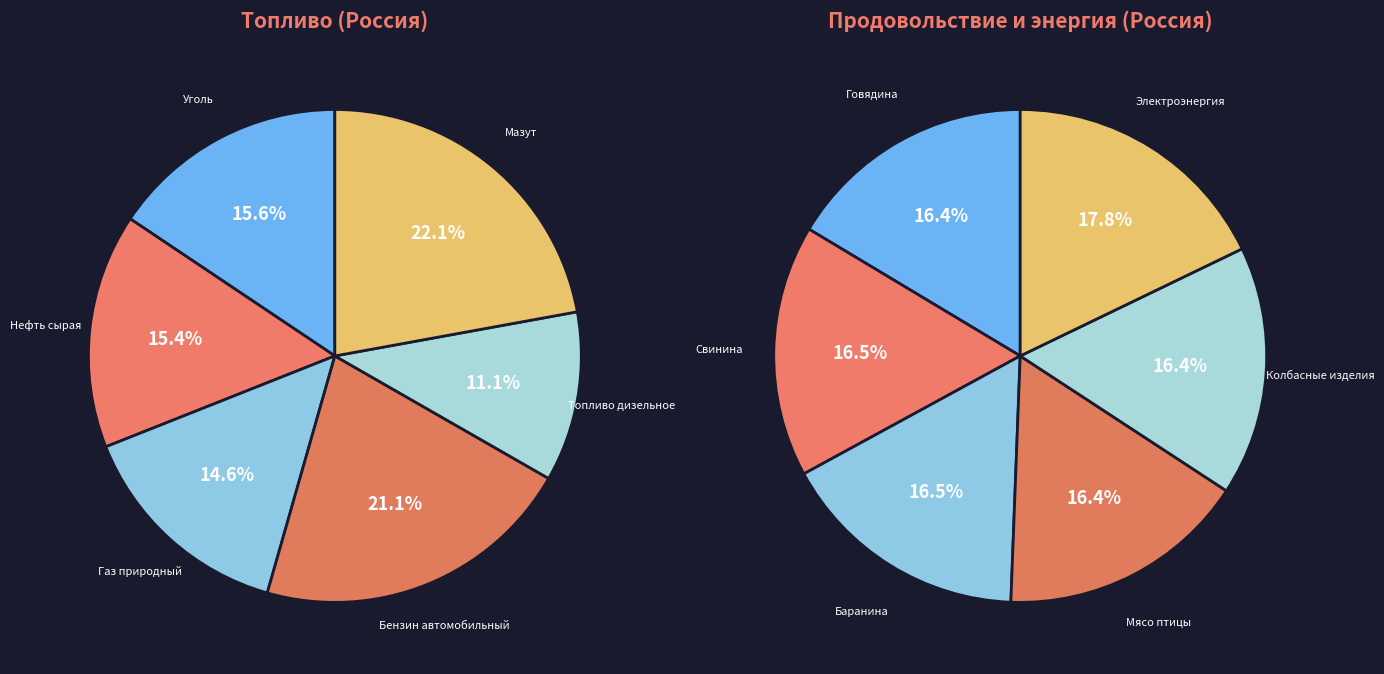

Is the sum of Нефть сырая and Газ природный greater than half?

No